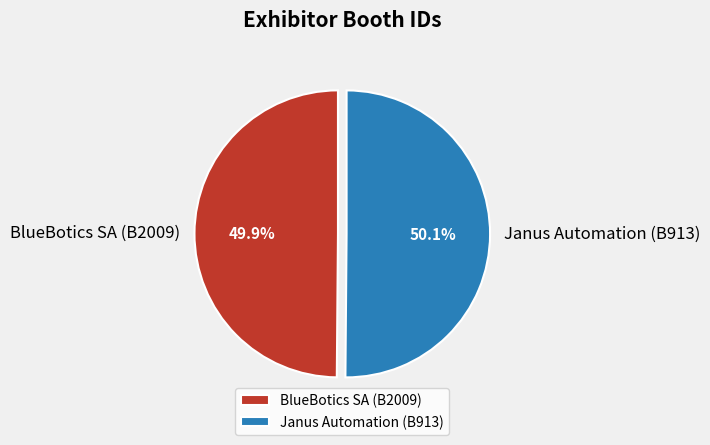

The BlueBotics SA (B2009) slice represents 59% of the pie. True or false?

False